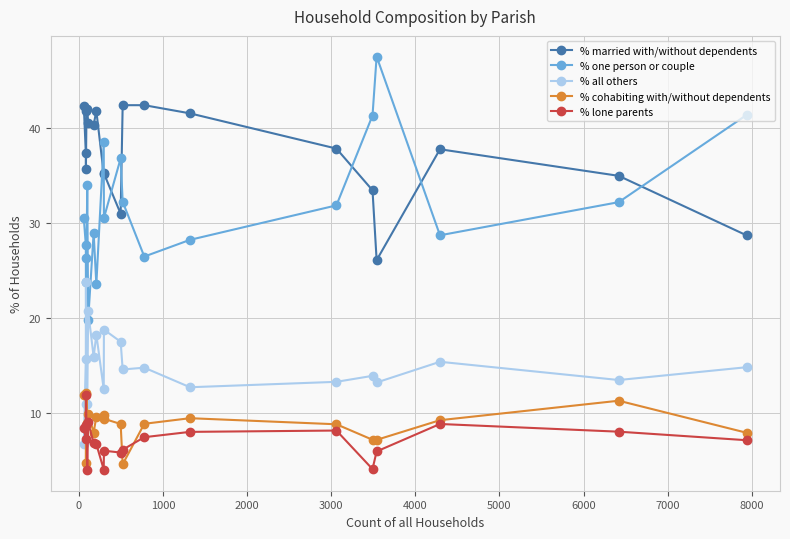

What are all the series names shown in the legend?

% married with/without dependents, % one person or couple, % all others, % cohabiting with/without dependents, % lone parents